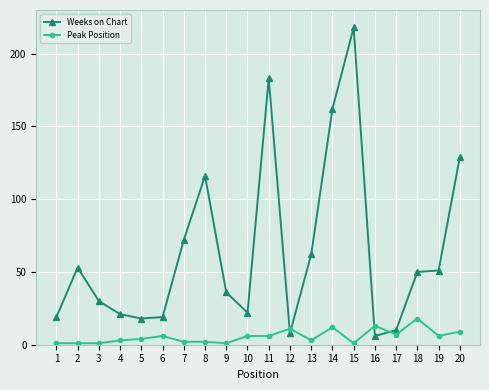

Where do Peak Position and Weeks on Chart first cross each other?

11 and 12